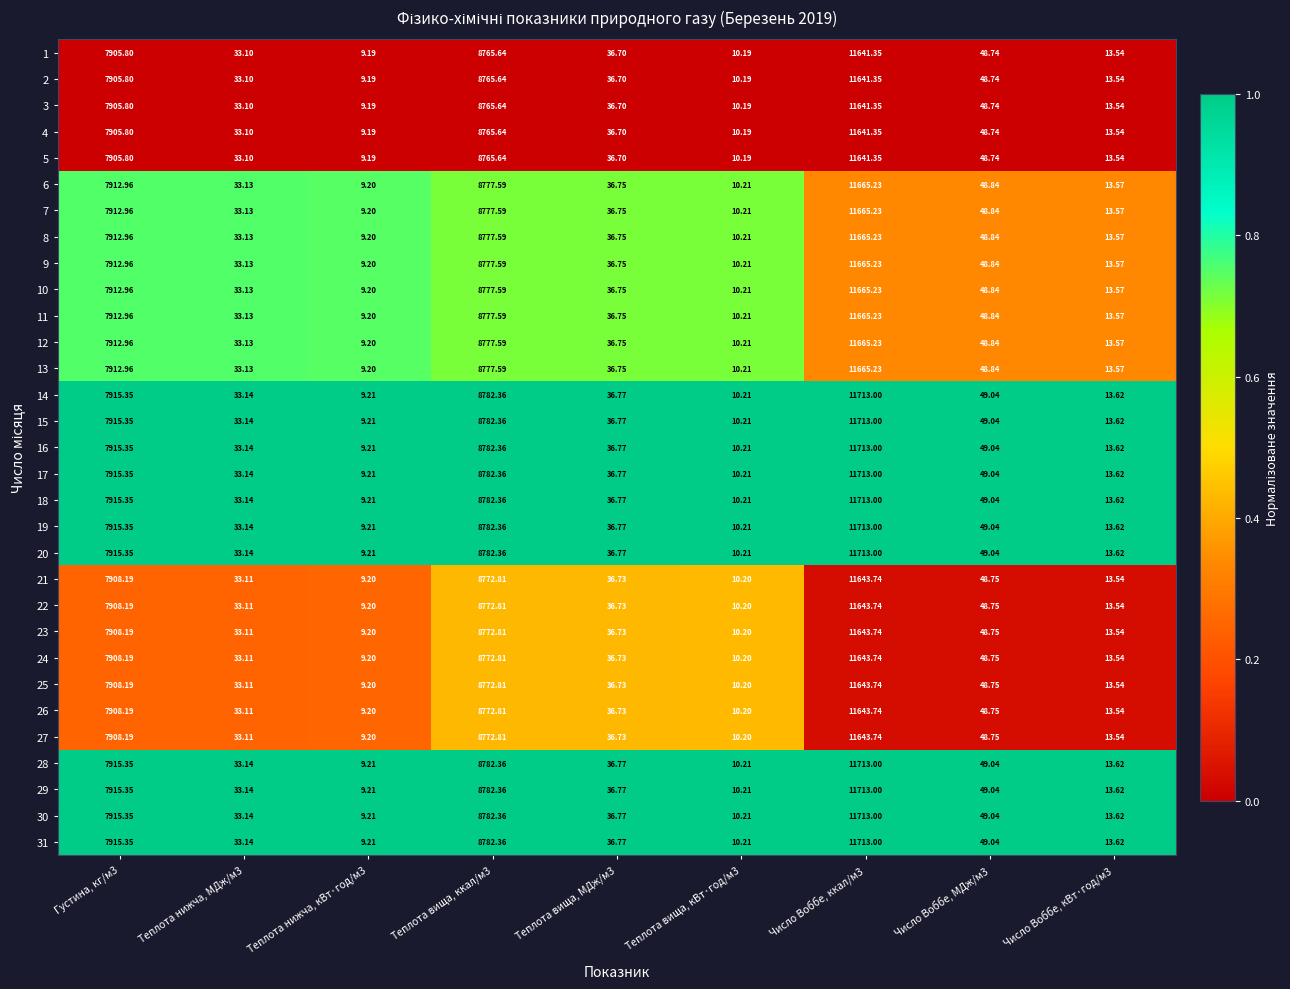

Is the value of 26 at Густина, кг/м3 greater than the value of 1 at Теплота вища, кВт·год/м3?

Yes